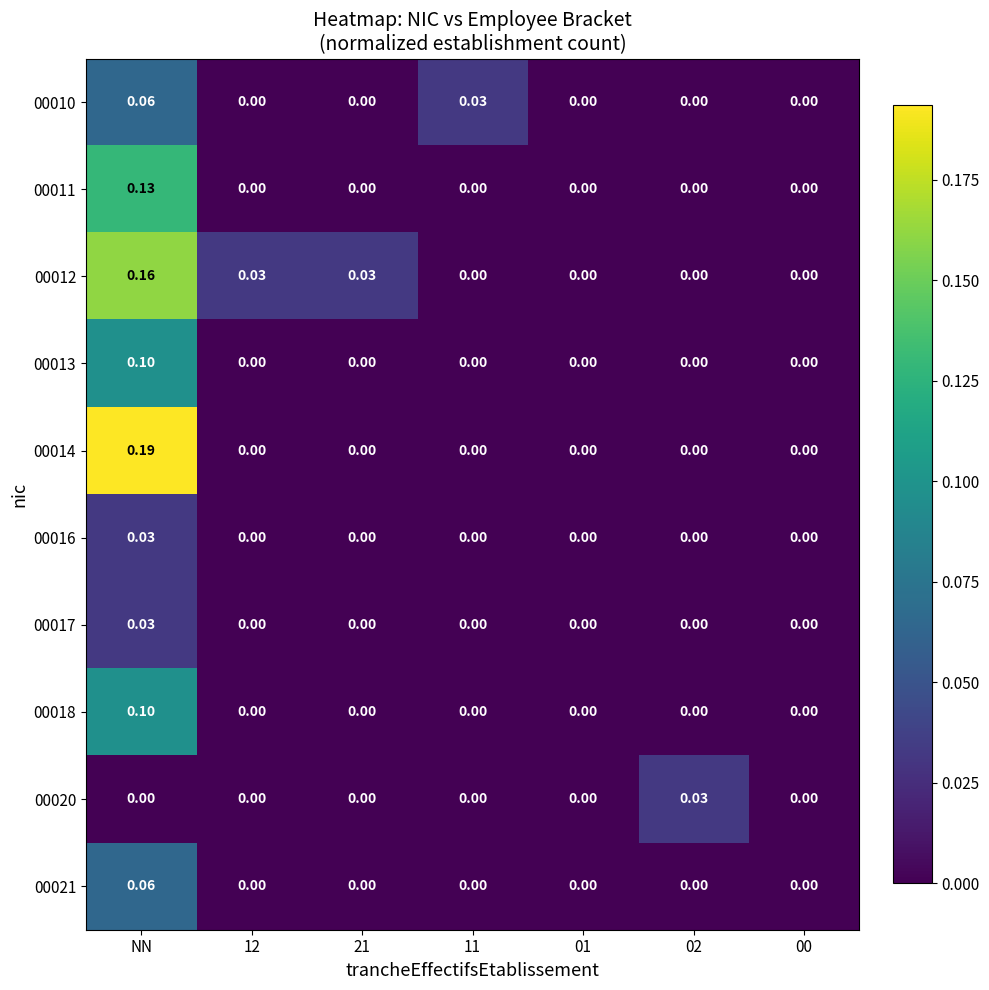

Which category has the highest value in the 00012 series?

NN